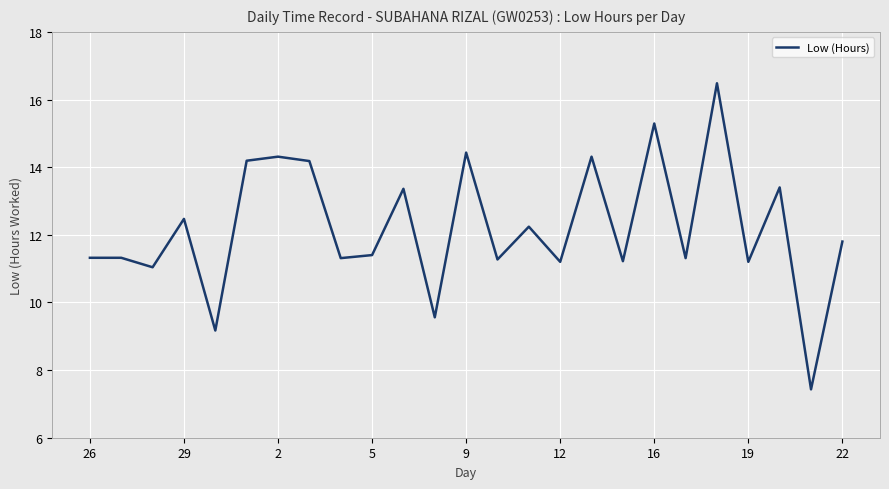

What is the maximum value shown in the chart?

16.5